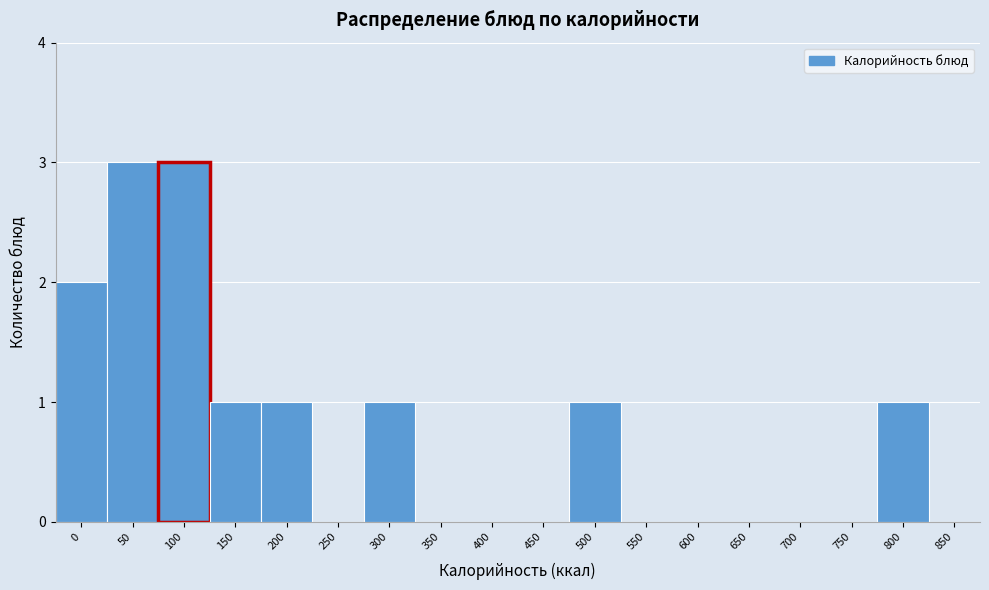

Reading right to left, list all the values displayed in this chart.

850=0	800=1	750=0	700=0	650=0	600=0	550=0	500=1	450=0	400=0	350=0	300=1	250=0	200=1	150=1	100=3	50=3	0=2